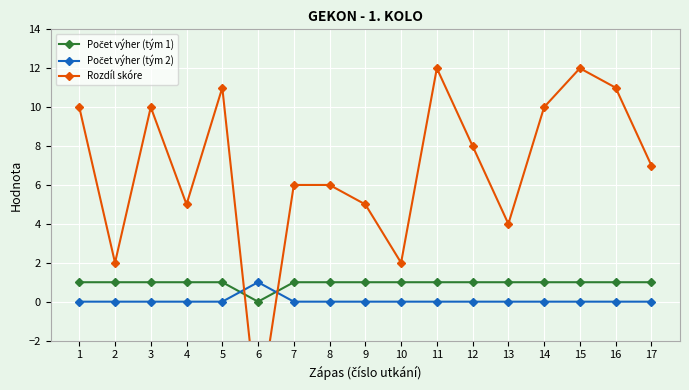

Reading left to right, what are all the values shown in this chart?

Počet výher (tým 1): 1	1	1	1	1	0	1	1	1	1	1	1	1	1	1	1	1
Počet výher (tým 2): 0	0	0	0	0	1	0	0	0	0	0	0	0	0	0	0	0
Rozdíl skóre: 10	2	10	5	11	-6	6	6	5	2	12	8	4	10	12	11	7